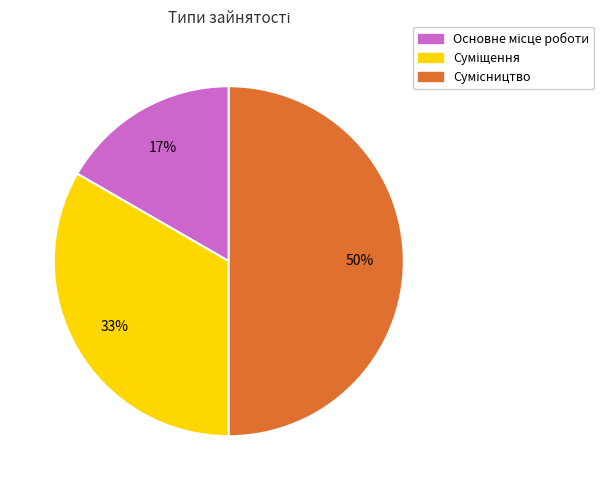

To the nearest percent, what is the difference between the largest and smallest slice percentages?

33%